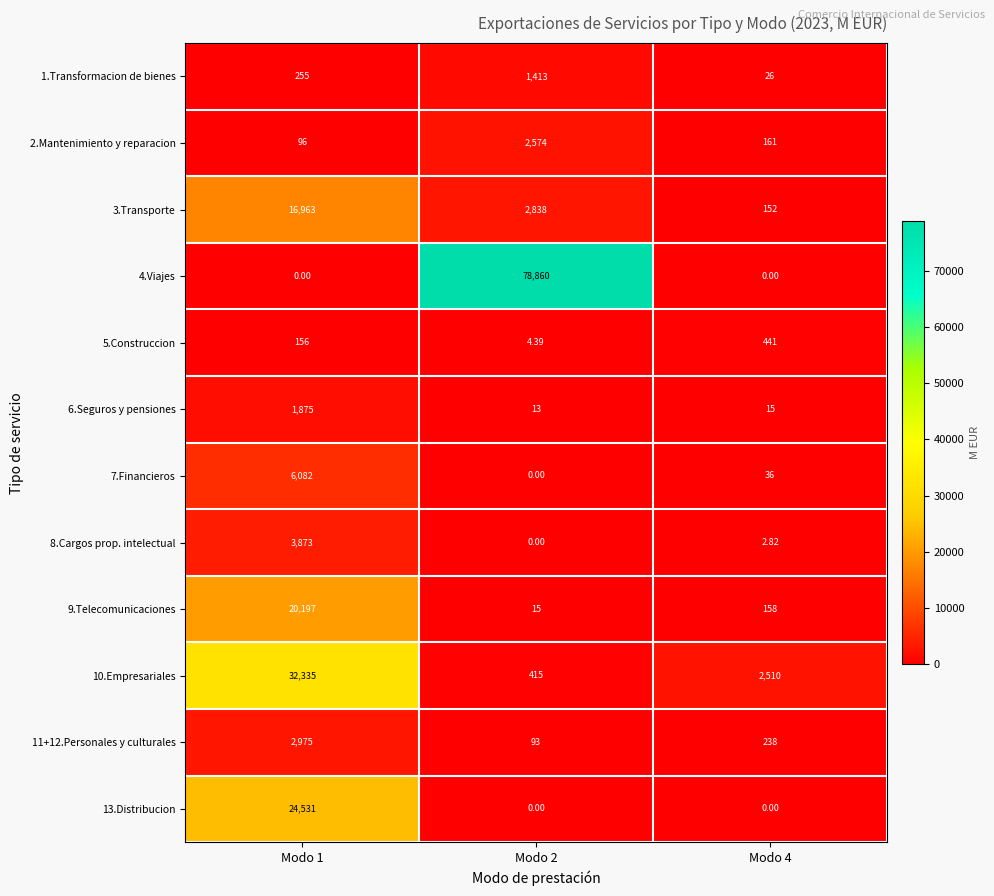

What is the greatest value displayed?

78860.0